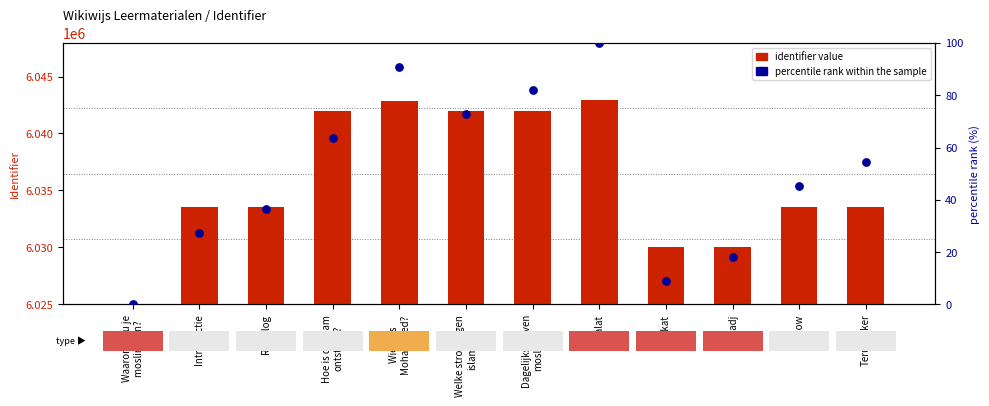

Which series contains the highest Y value?

identifier value